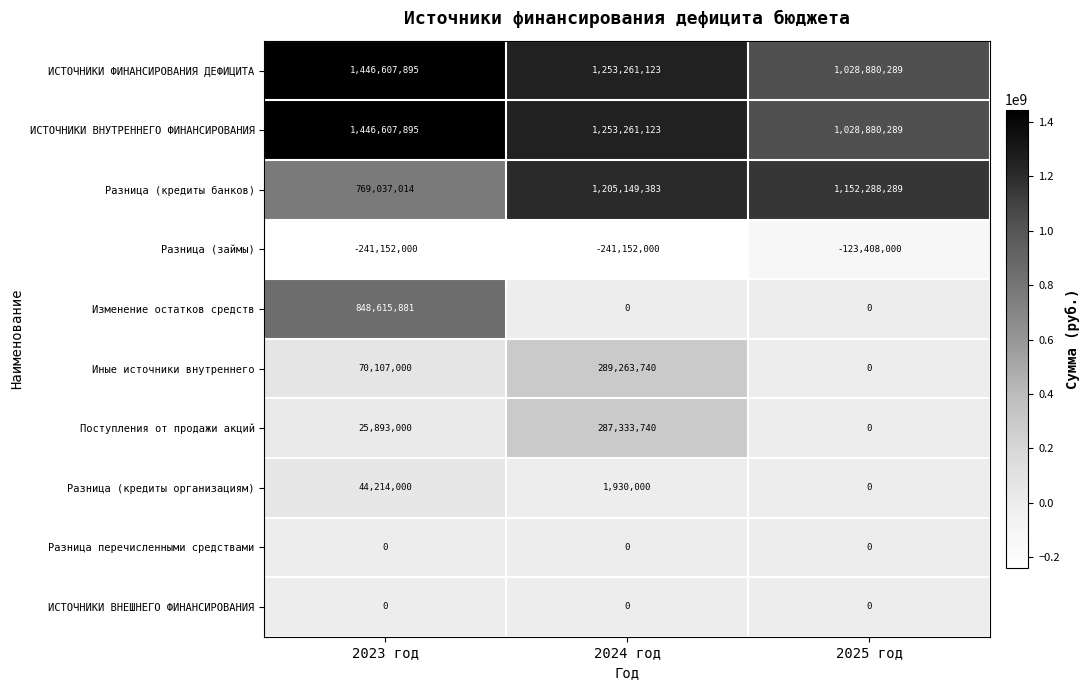

Where is ИСТОЧНИКИ ФИНАНСИРОВАНИЯ ДЕФИЦИТА nearest to the value 1237744092?

2024 год